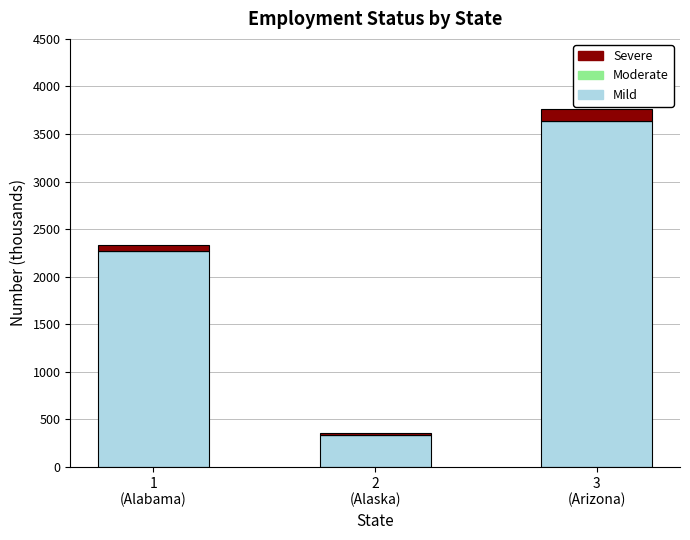

At which category is the sum across all series the highest?

3
(Arizona)